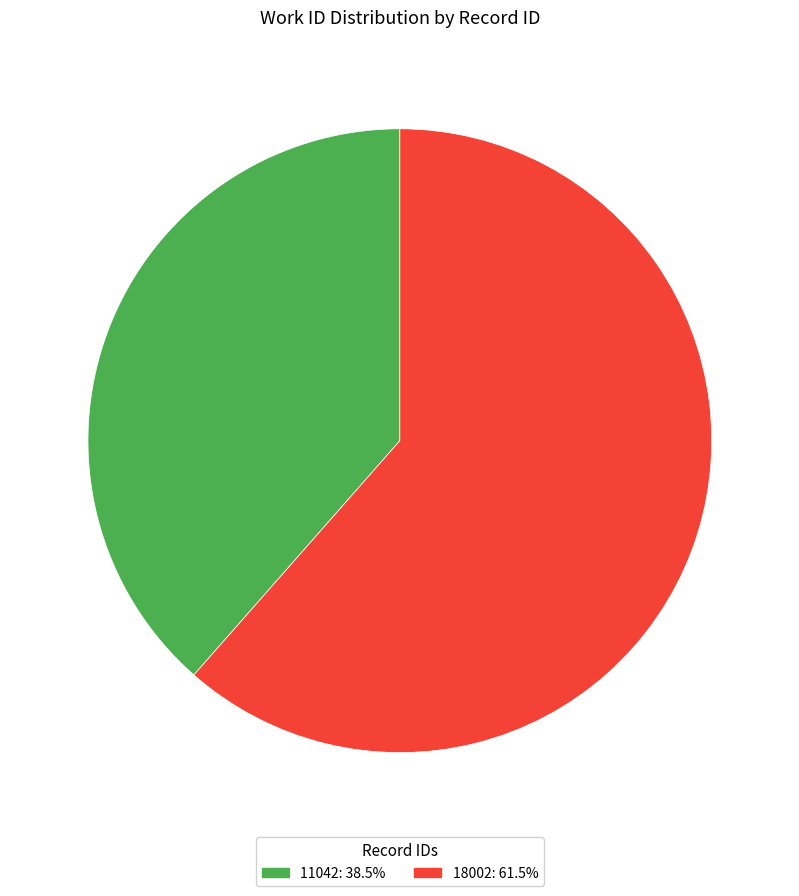

Is 18002 the majority of the pie?

Yes